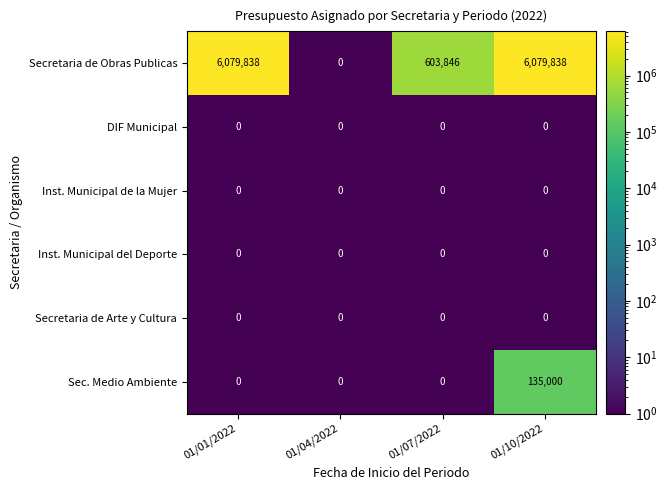

Between 01/04/2022 and 01/10/2022, which series saw the biggest shift?

Secretaria de Obras Publicas